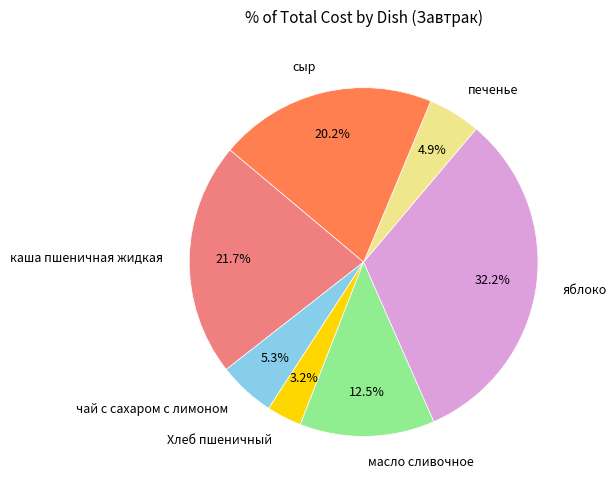

To the nearest percent, what is the difference between the largest and smallest slice percentages?

29%